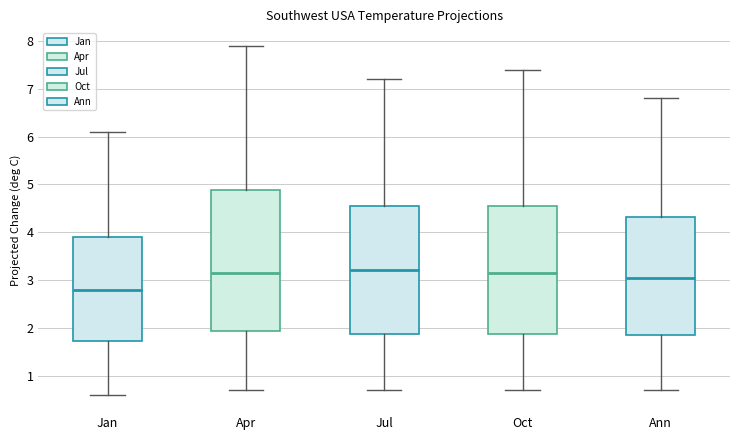

Reading left to right, transcribe this box plot: for each box, give where its median line is, the range the box spans, and where its two whiskers end, as read against the y-axis. The values are not printed on the chart, so give them approximately, as read against the axis.

Jan: median 2.8, box 1.7 to 3.9, whiskers 0.6 to 6.1
Apr: median 3.2, box 1.9 to 4.9, whiskers 0.7 to 7.9
Jul: median 3.2, box 1.9 to 4.6, whiskers 0.7 to 7.2
Oct: median 3.2, box 1.9 to 4.6, whiskers 0.7 to 7.4
Ann: median 3.1, box 1.9 to 4.3, whiskers 0.7 to 6.8